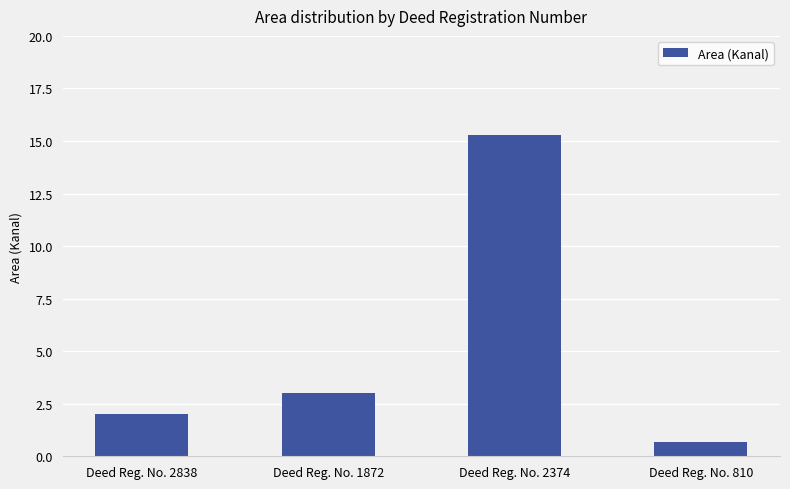

Are the bars grouped side by side (vs. stacked)?

No